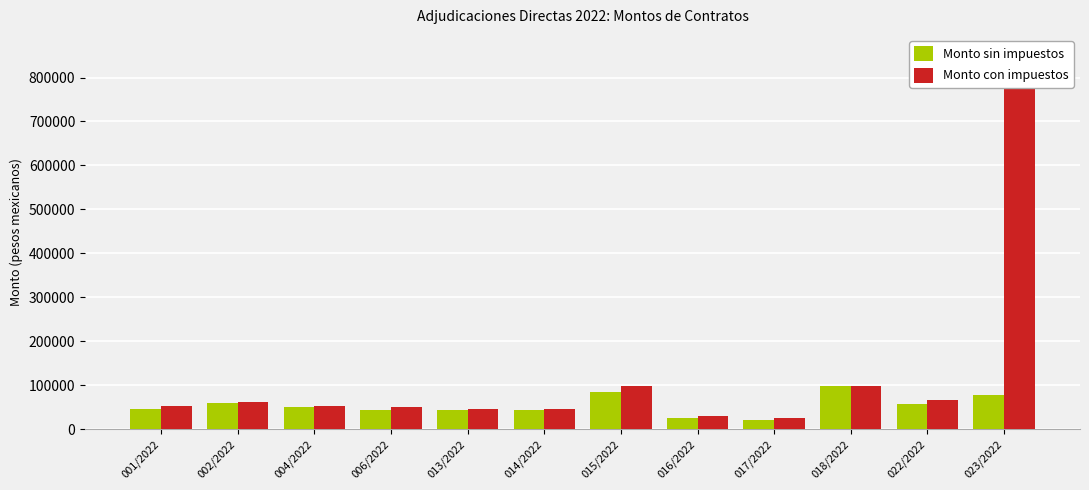

Which category has the highest value across all series?

023/2022